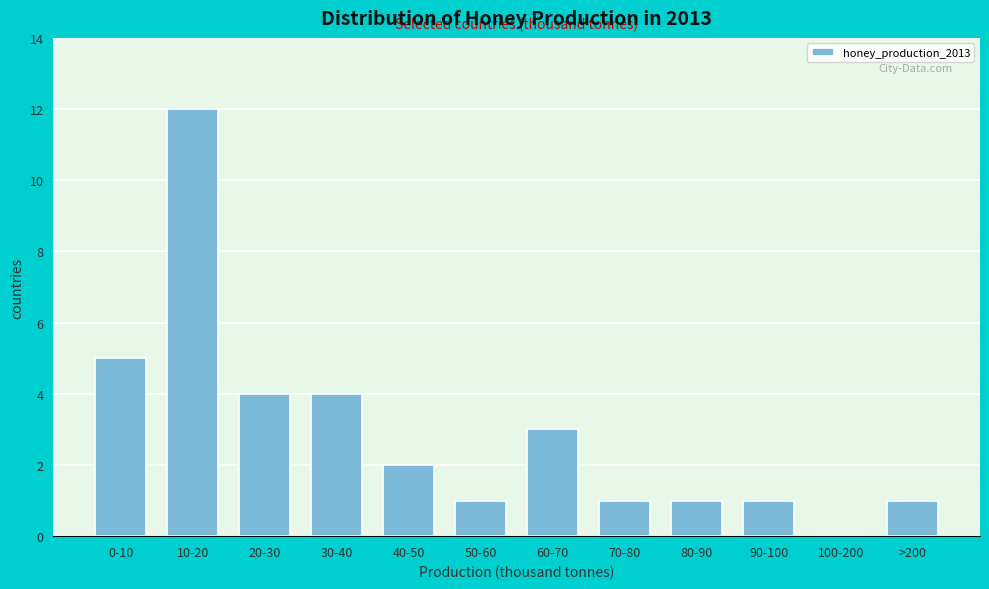

Reading right to left, transcribe all the data shown in this chart.

>200=1	100-200=0	90-100=1	80-90=1	70-80=1	60-70=3	50-60=1	40-50=2	30-40=4	20-30=4	10-20=12	0-10=5